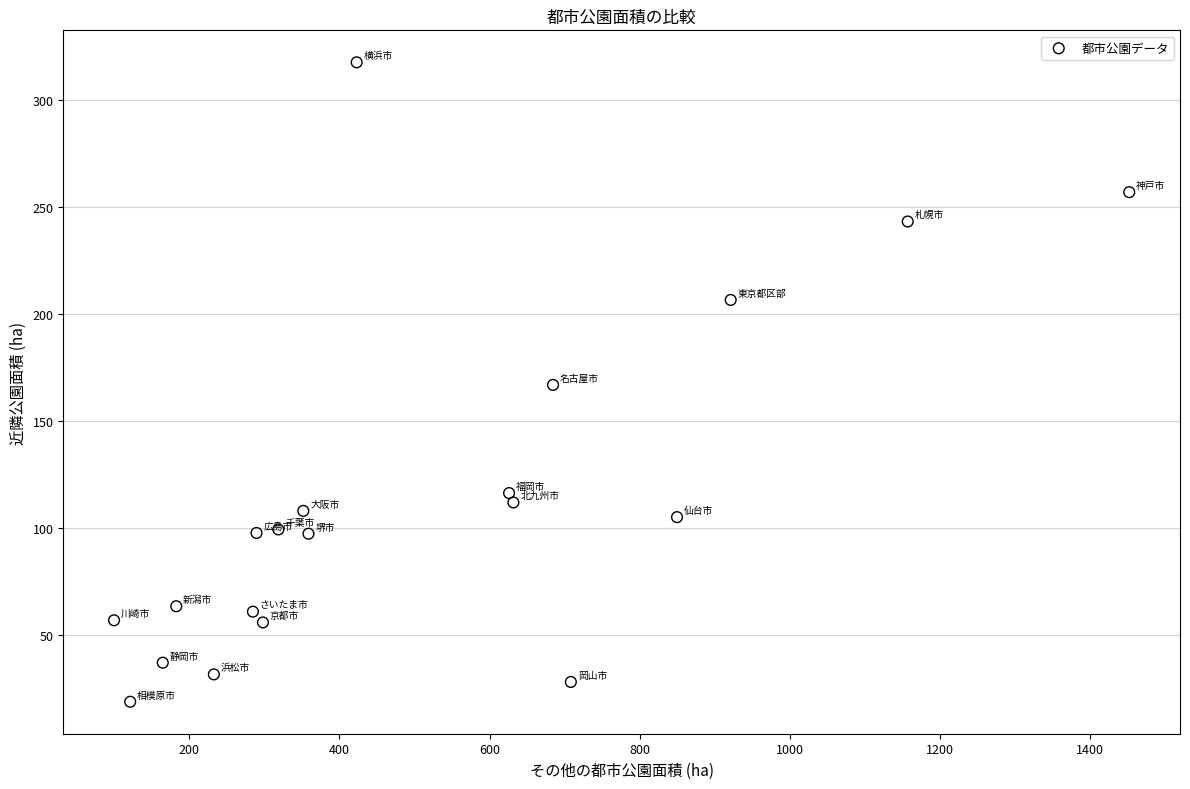

What is the range of X values (max minus min)?

1352.3